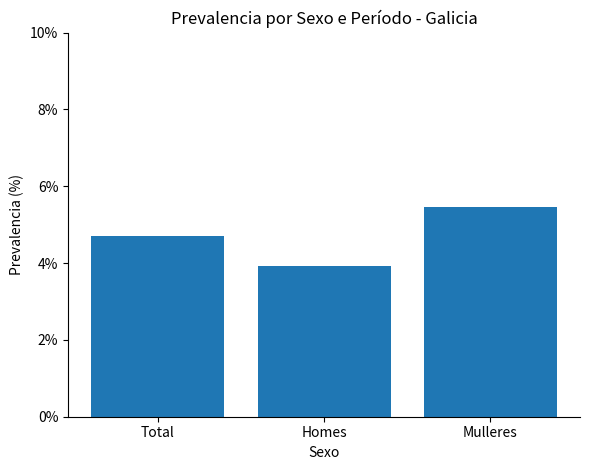

Reading left to right, list all the values displayed in this chart.

Total=4.7	Homes=3.9	Mulleres=5.5